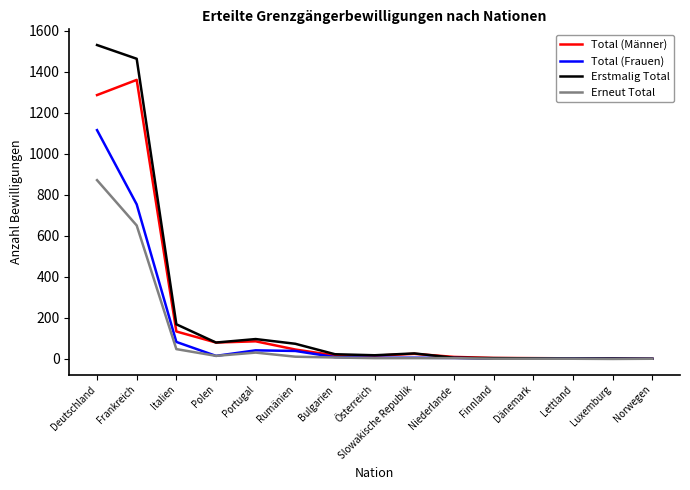

Between Portugal and Norwegen, which series saw the biggest shift?

Erstmalig Total